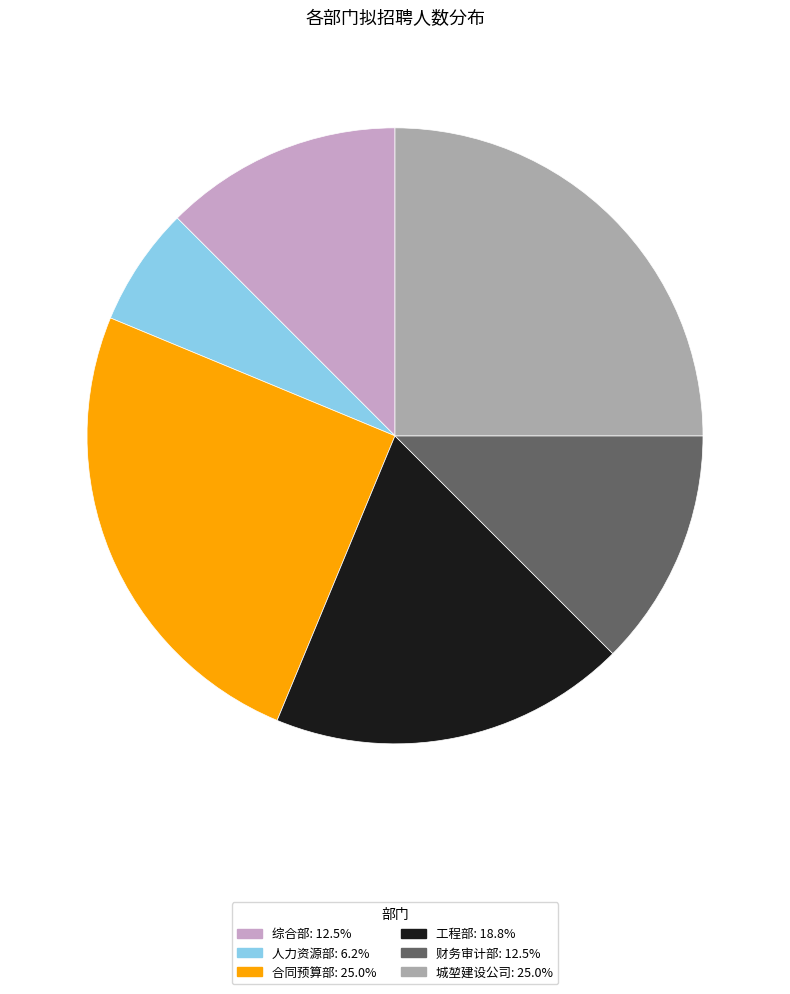

How many segments does this pie chart have?

6